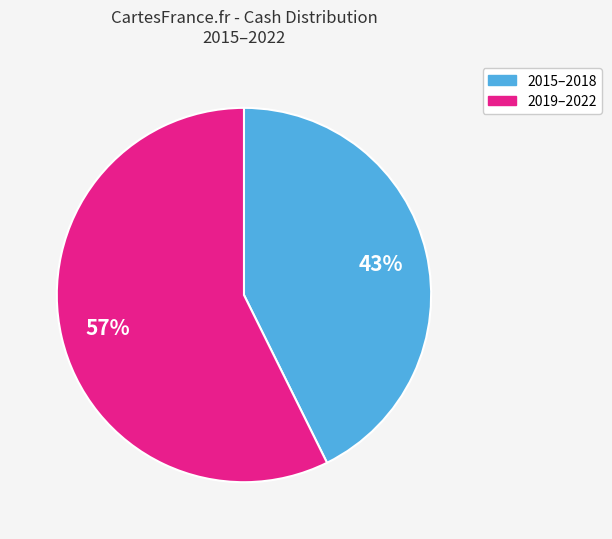

To the nearest percent, what is the average slice percentage?

50%